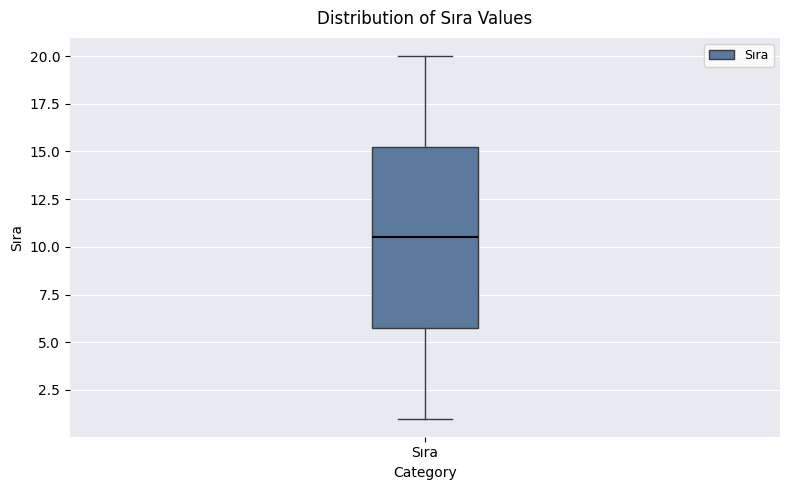

Transcribe this box plot: give where the median line is, the range the box spans, and where the two whiskers end, as read against the y-axis. The values are not printed on the chart, so give them approximately, as read against the axis.

median 10.5, box 6.0 to 15.5, whiskers 1.0 to 20.0